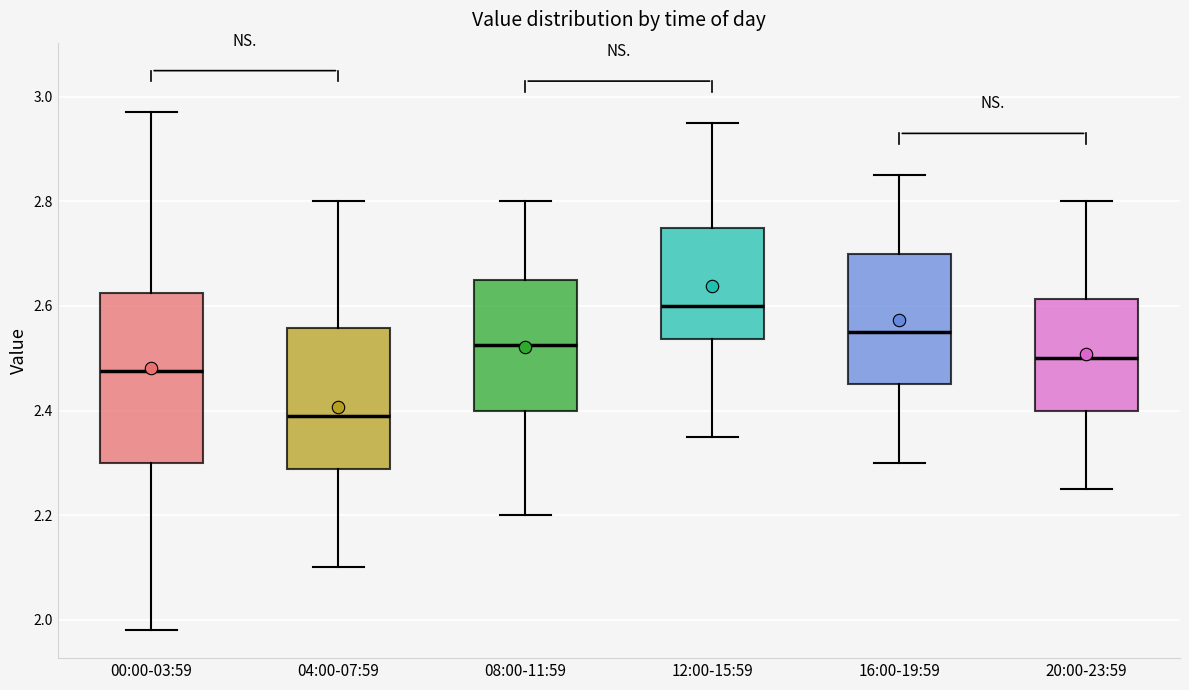

Reading left to right, transcribe this box plot: for each box, give where its median line is, the range the box spans, and where its two whiskers end, as read against the y-axis. The values are not printed on the chart, so give them approximately, as read against the axis.

00:00-03:59: median 2.48, box 2.30 to 2.62, whiskers 1.98 to 2.98
04:00-07:59: median 2.40, box 2.28 to 2.56, whiskers 2.10 to 2.80
08:00-11:59: median 2.52, box 2.40 to 2.66, whiskers 2.20 to 2.80
12:00-15:59: median 2.60, box 2.54 to 2.76, whiskers 2.36 to 2.96
16:00-19:59: median 2.56, box 2.46 to 2.70, whiskers 2.30 to 2.86
20:00-23:59: median 2.50, box 2.40 to 2.62, whiskers 2.26 to 2.80